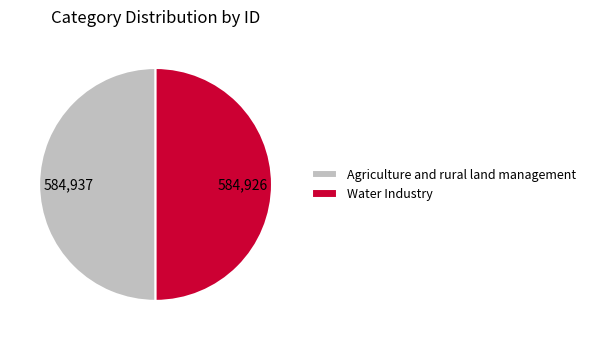

How many slices are in this pie chart?

2